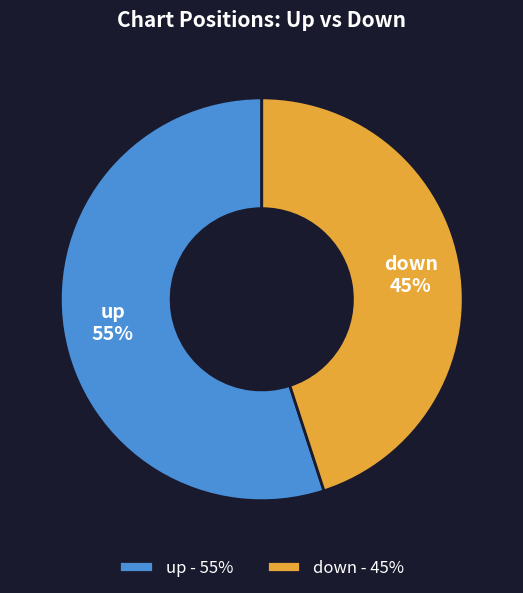

Is the sum of up and down greater than half?

Yes